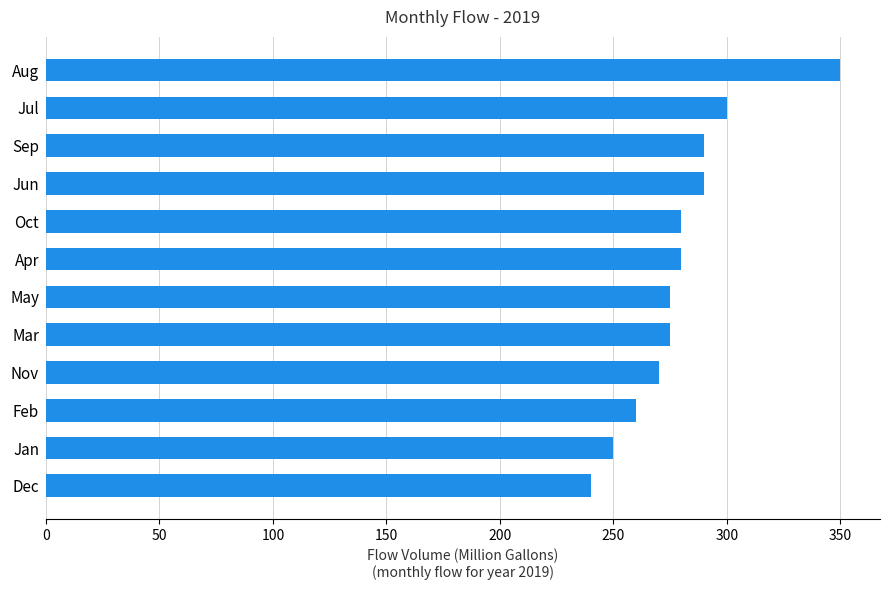

Is it true that the value at Oct is 280?

True